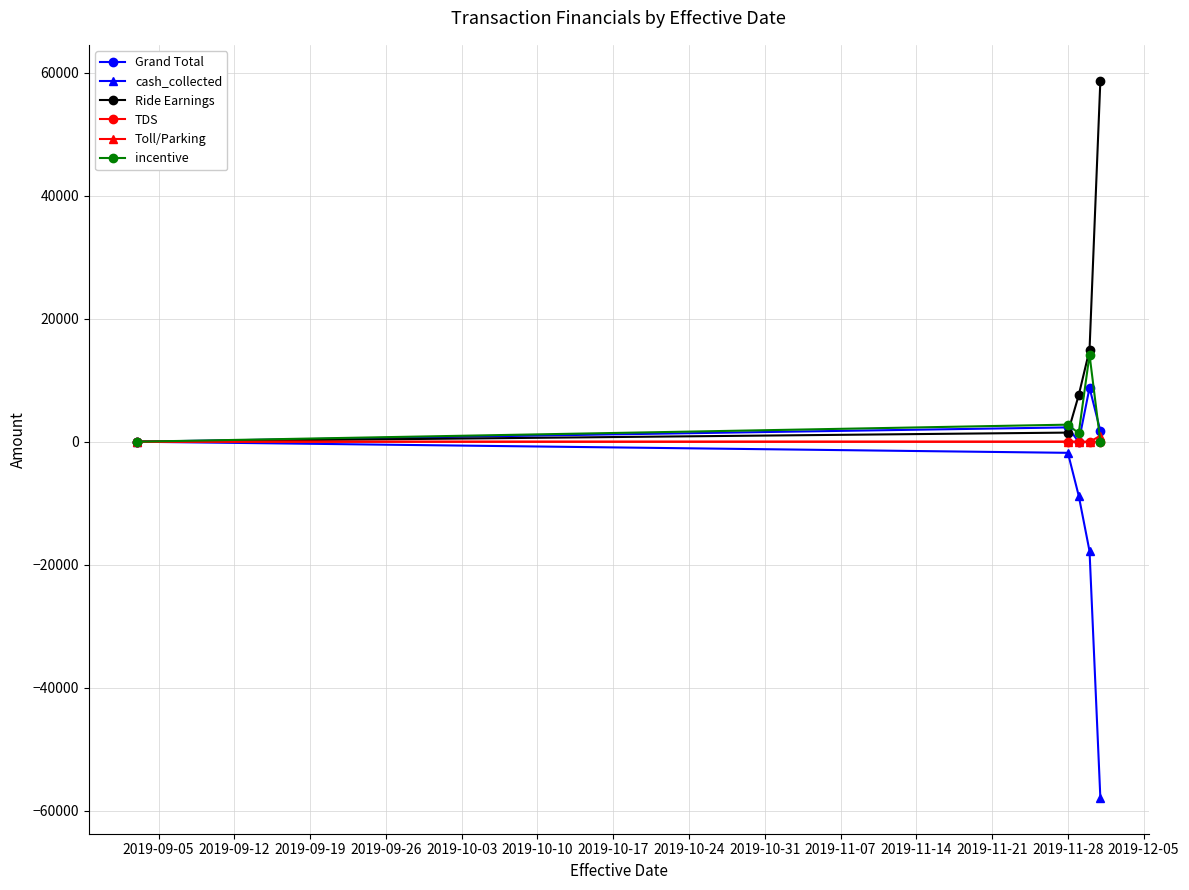

Does the chart display data point markers on the line(s)?

Yes